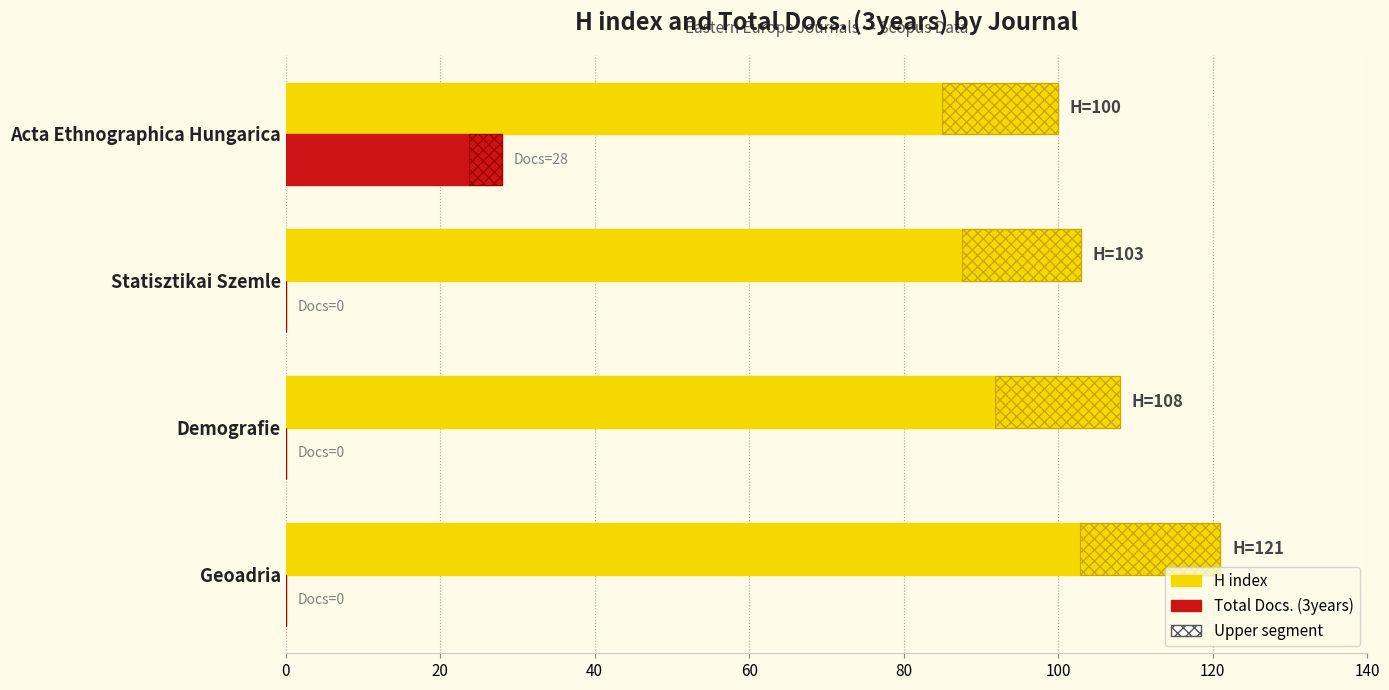

How many groups of bars are there?

4